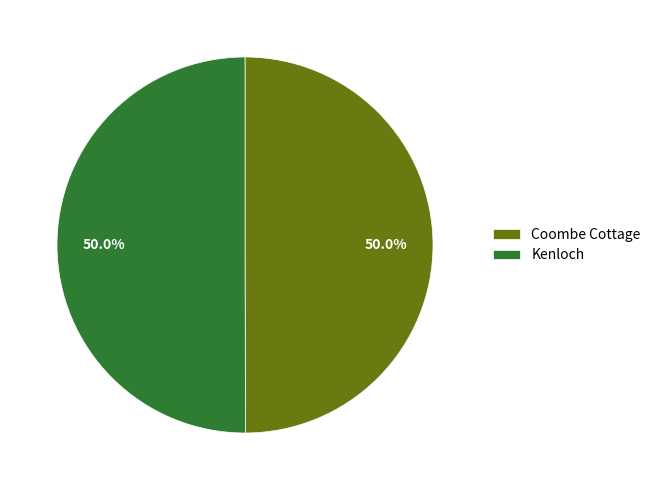

To the nearest percent, what portion does Coombe Cottage represent?

50%